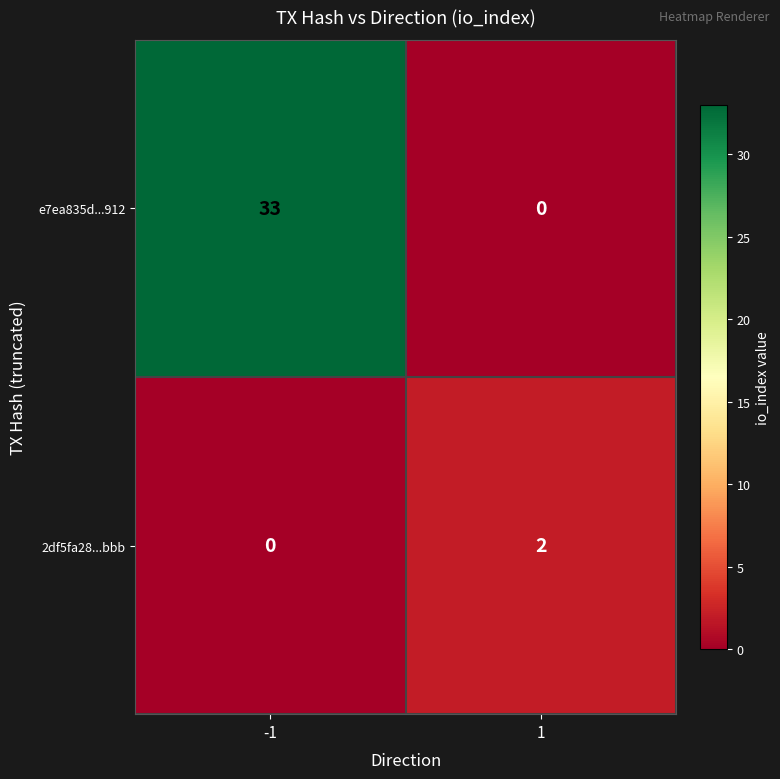

Which series has the widest spread of values?

e7ea835d...912